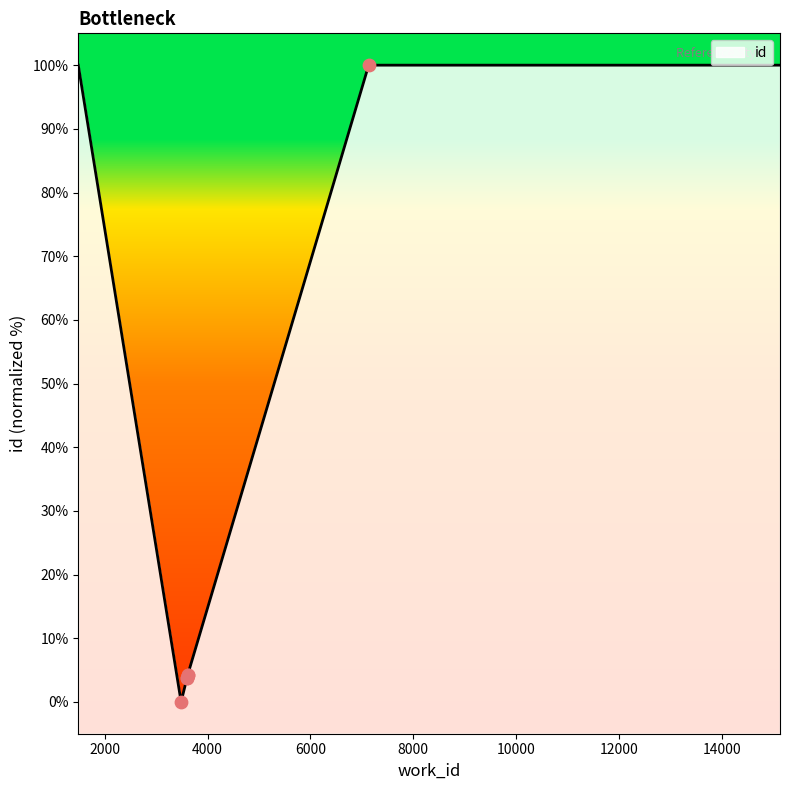

Which has a higher value, 3611 or 3485?

3611